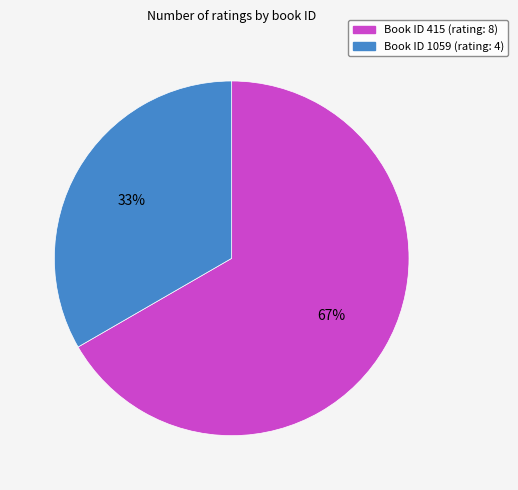

Is there any slice that represents more than half of the pie?

Yes